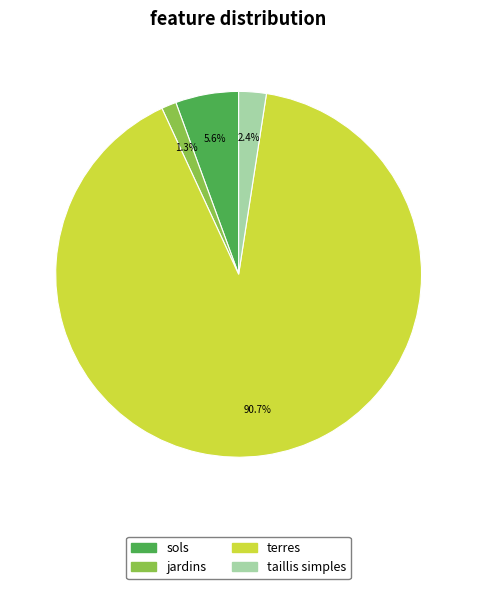

To the nearest percent, what is the difference between the largest and smallest slice percentages?

89%